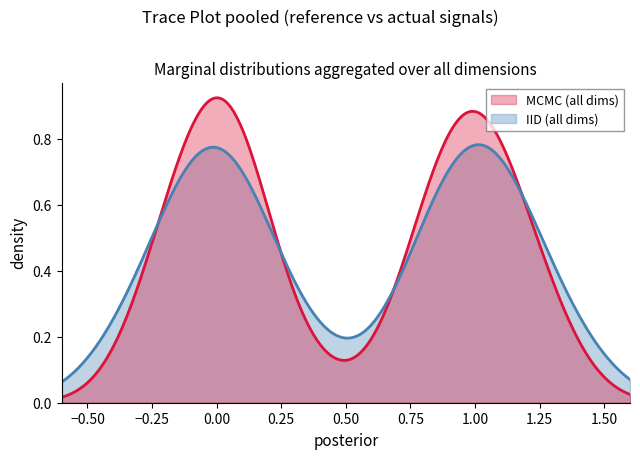

Rank the series by their maximum value, from highest to lowest.

MCMC (all dims), IID (all dims)